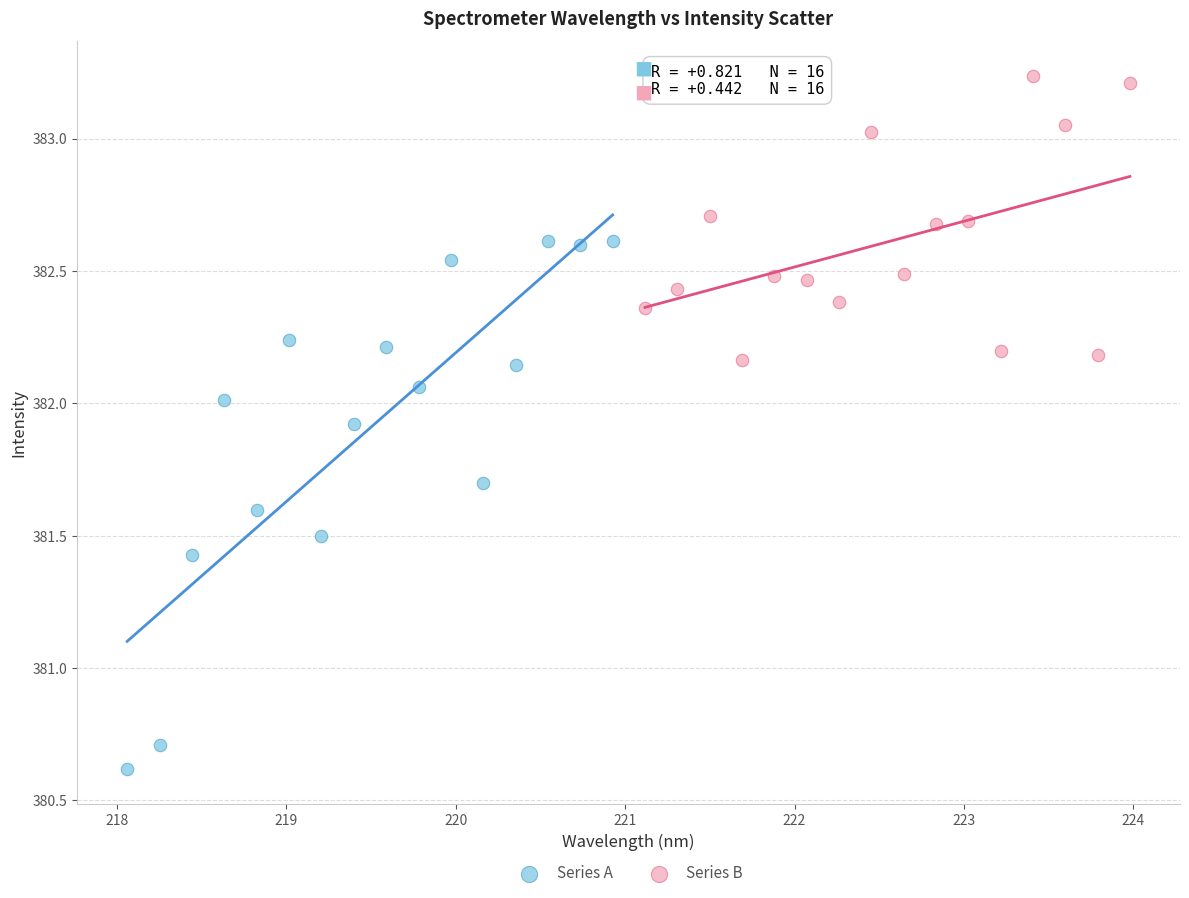

Which series has the widest spread of Y values?

Series A